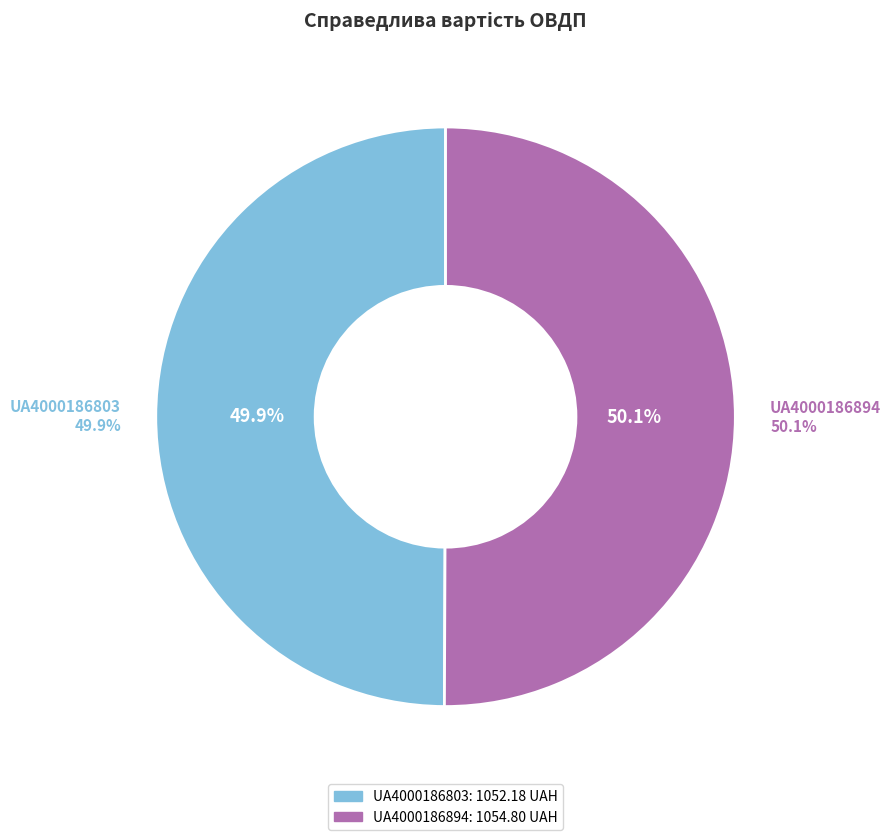

Which slice represents more than half of the pie?

UA4000186894